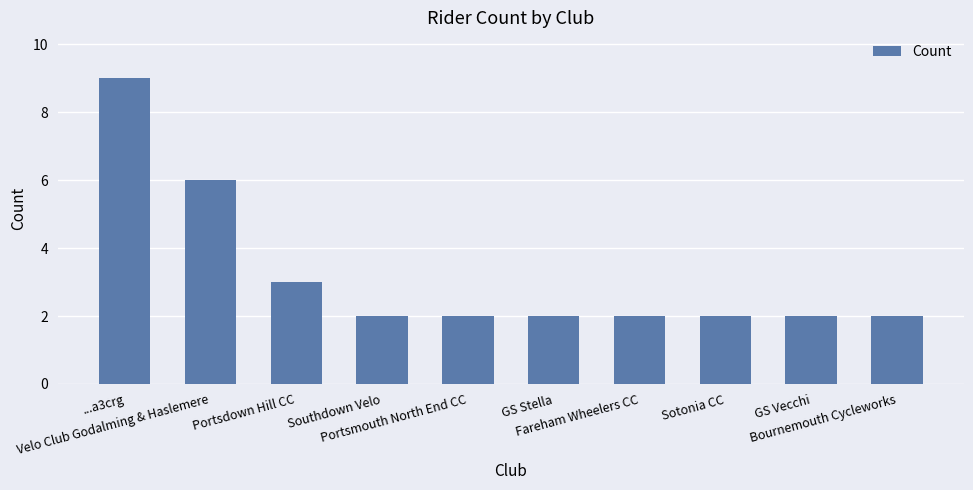

Reading right to left, extract all data points from this chart.

Bournemouth Cycleworks=2	GS Vecchi=2	Sotonia CC=2	Fareham Wheelers CC=2	GS Stella=2	Portsmouth North End CC=2	Southdown Velo=2	Portsdown Hill CC=3	Velo Club Godalming & Haslemere=6	...a3crg=9